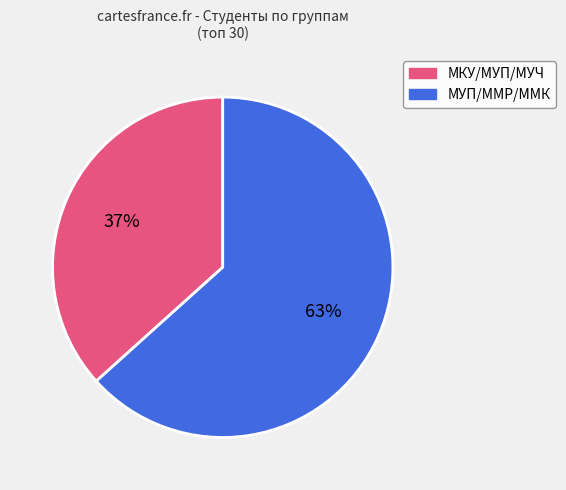

Is there any slice that represents more than half of the pie?

Yes